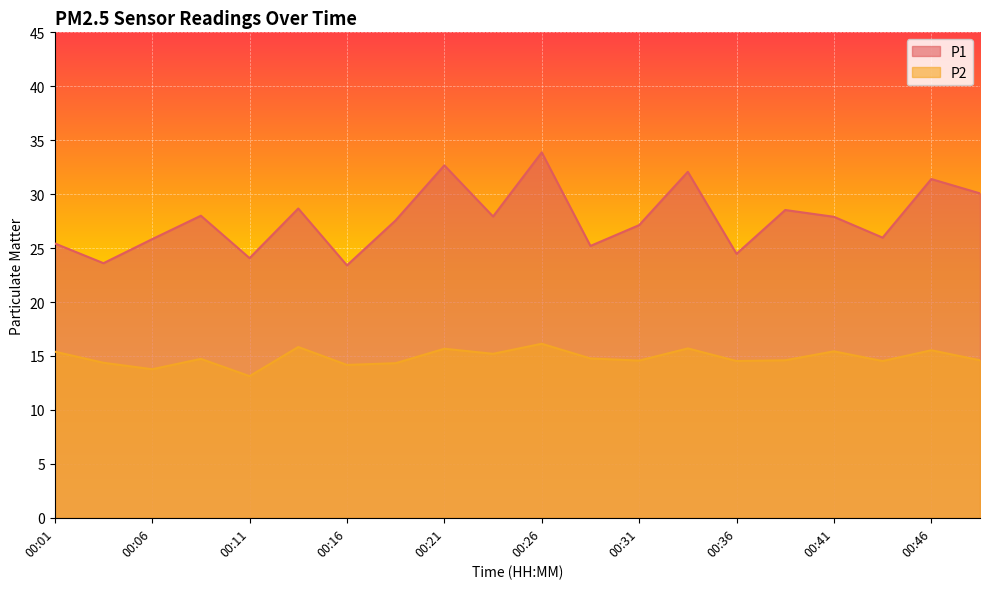

What is the smallest value displayed?

13.1